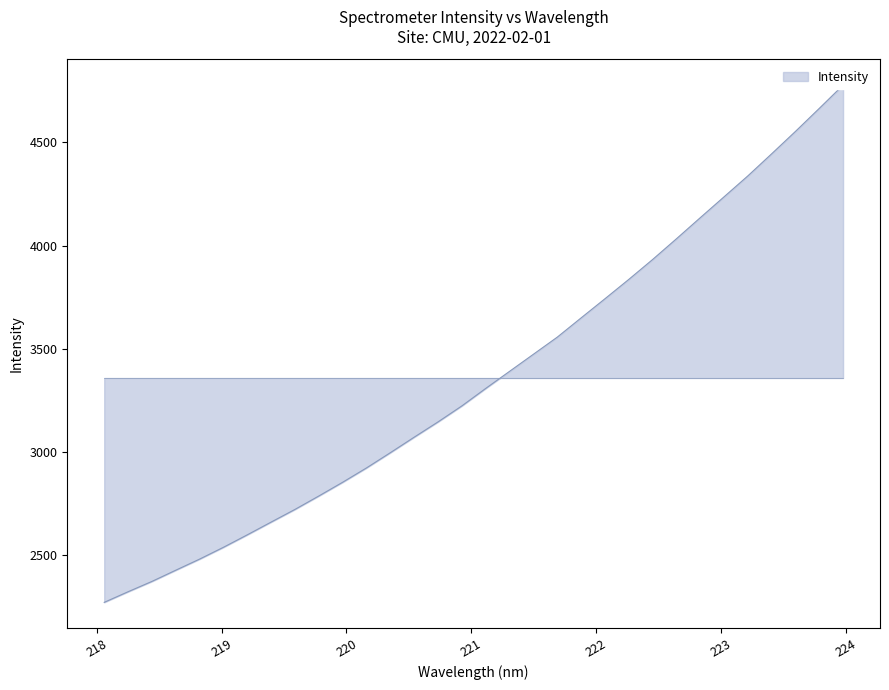

Rank the categories by value from highest to lowest.

223.9802, 223.7895, 223.5987, 223.408, 223.2172, 223.0264, 222.8355, 222.6447, 222.4538, 222.263, 222.0721, 221.8812, 221.6902, 221.4993, 221.3083, 221.1174, 220.9264, 220.7354, 220.5444, 220.3533, 220.1623, 219.9712, 219.7801, 219.589, 219.3979, 219.2067, 219.0156, 218.8244, 218.6332, 218.442, 218.2508, 218.0596